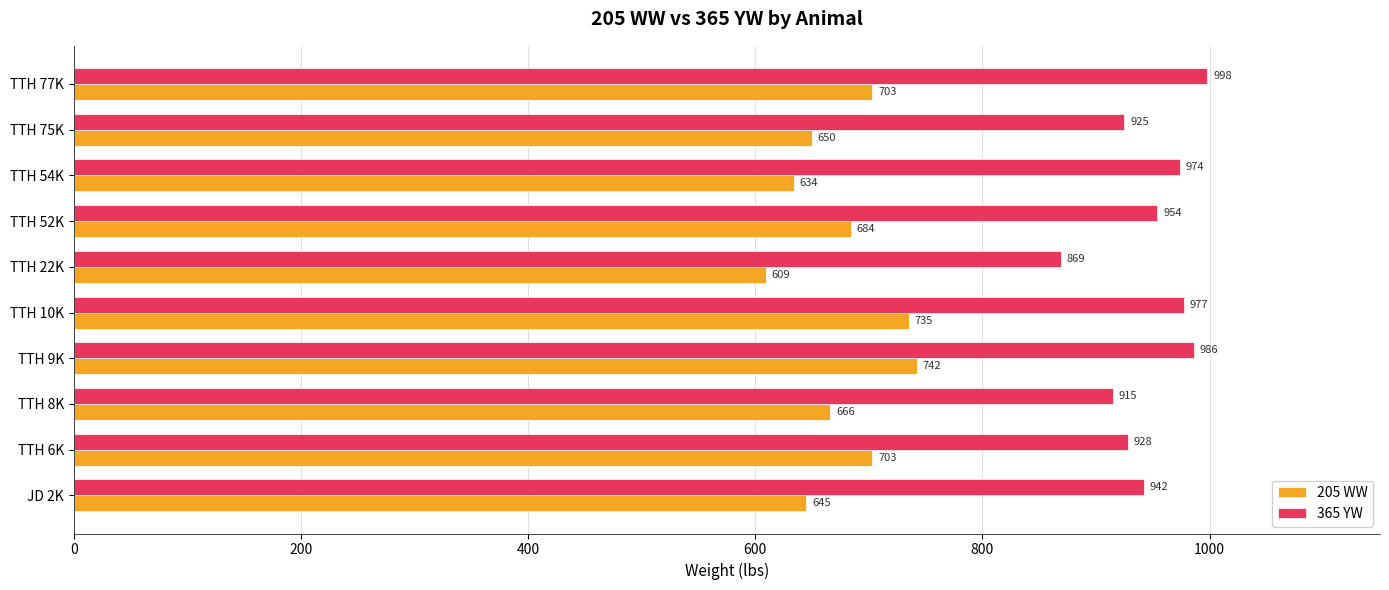

The 365 YW series shows 942 at JD 2K. True or false?

True